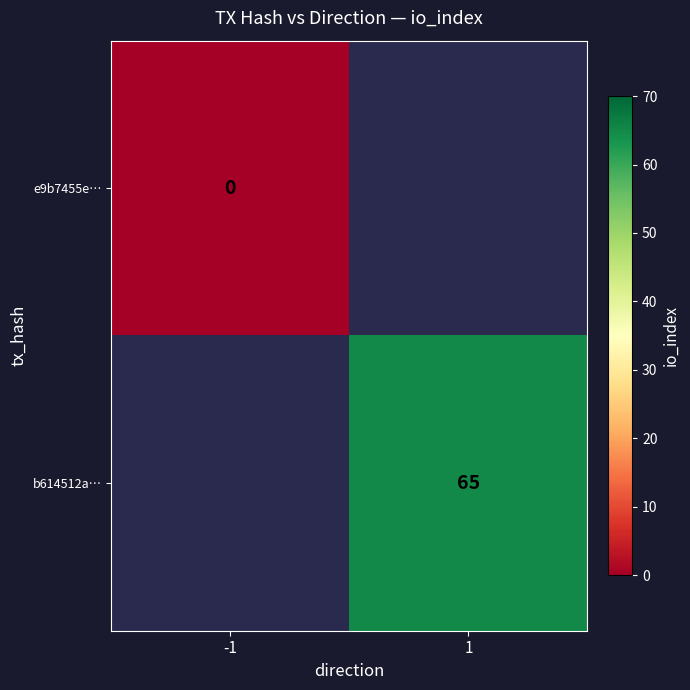

Is it true that b614512a… equals 15 at 1?

False